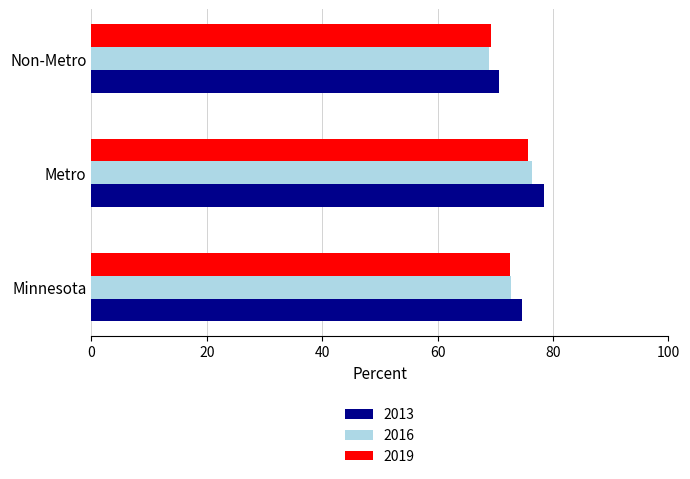

Where is 2013 nearest to the value 0?

Non-Metro